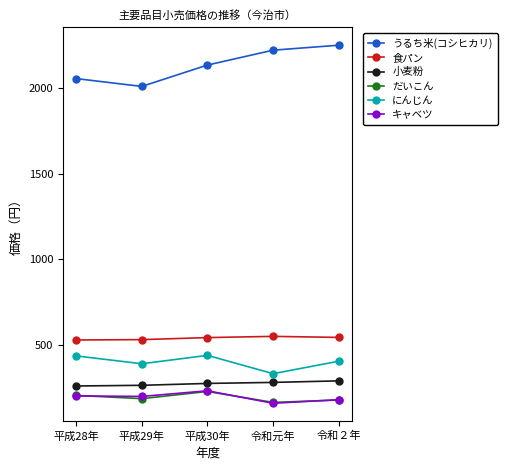

The にんじん series shows 512 at 平成29年. True or false?

False